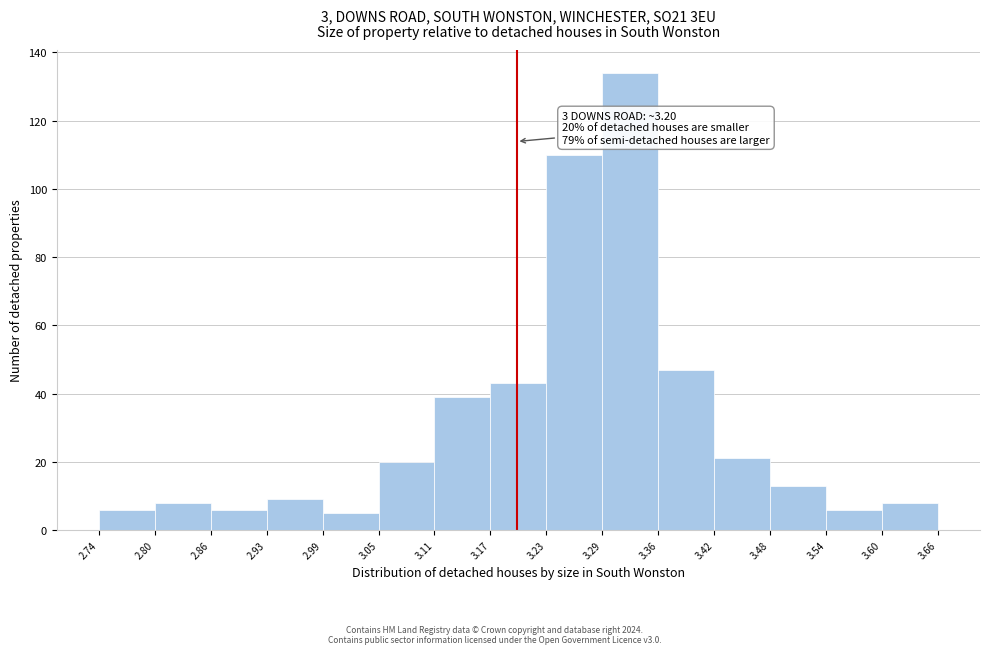

Over which range of the x-axis is the bar tallest?

3.29 to 3.36